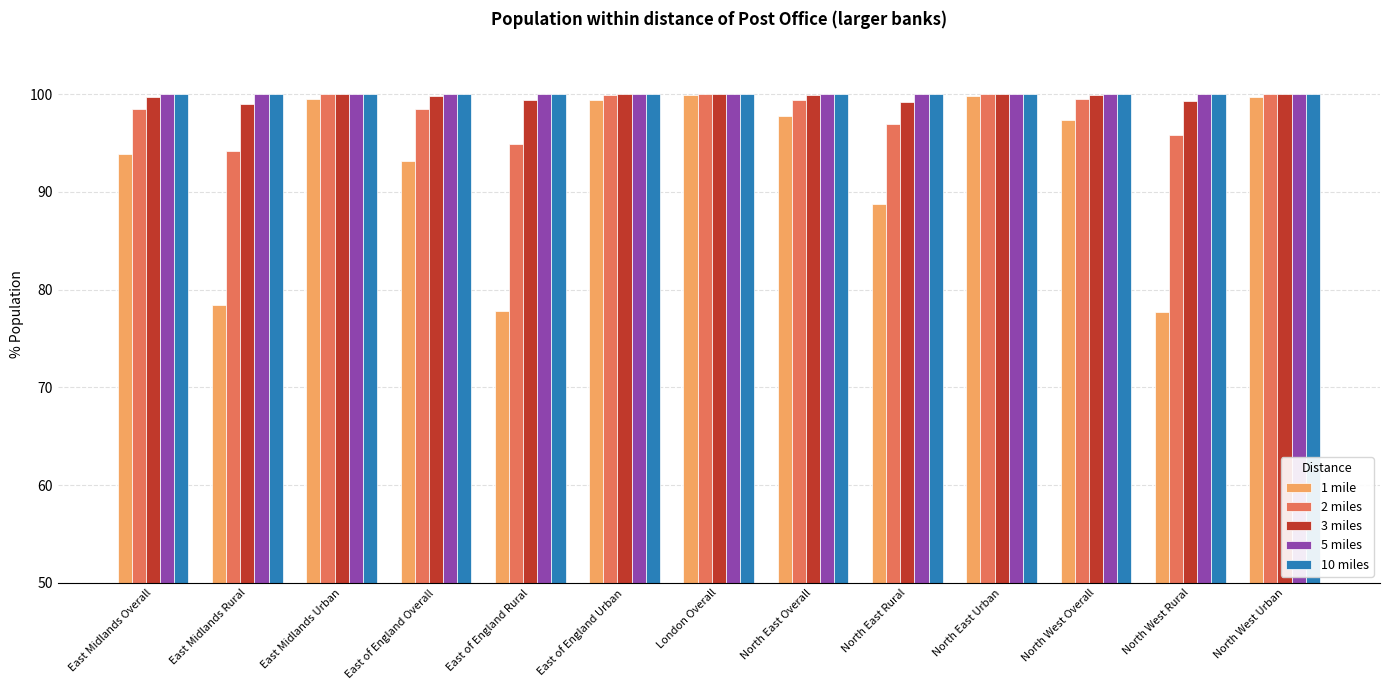

What position from the left is East of England Rural?

5